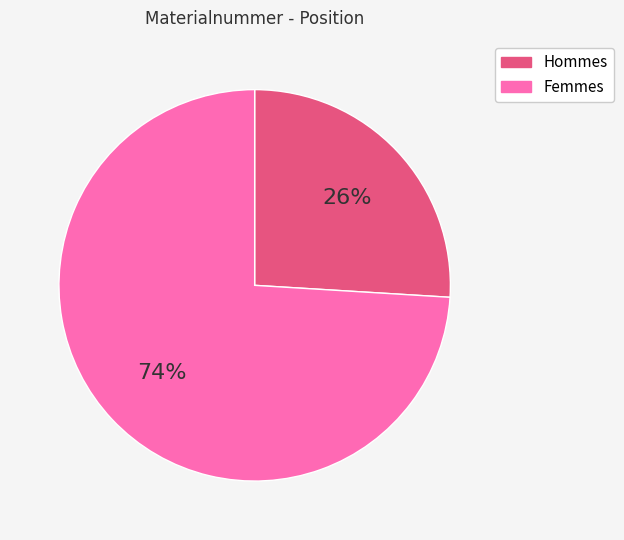

Count the number of slices in the pie.

2